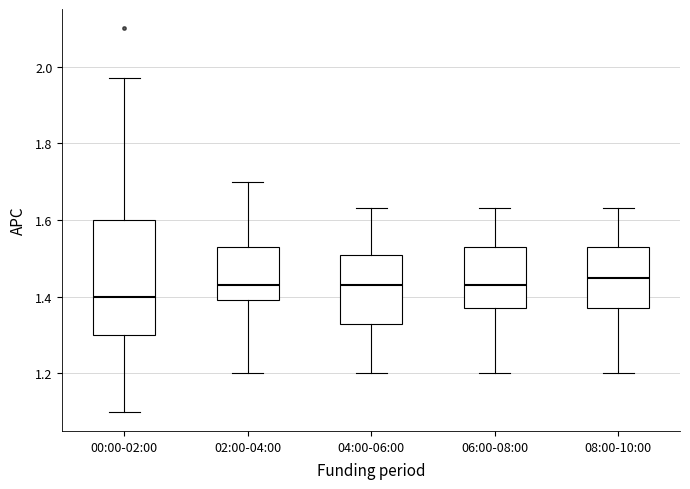

Which box has the lowest median line?

00:00-02:00